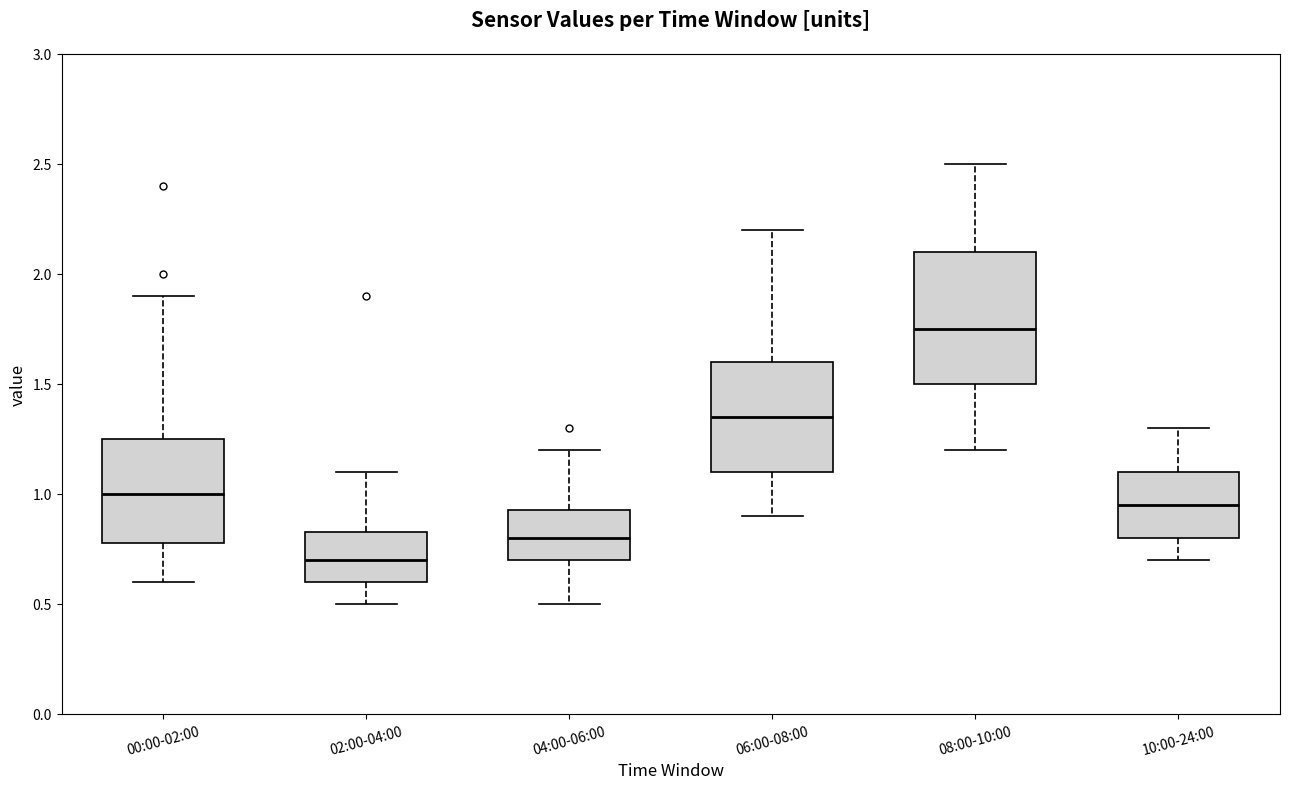

Reading left to right, read every box against the y-axis: the position of its median line, the range the box covers, and the ends of its whiskers. The values are not printed on the chart, so give them approximately, as read against the axis.

00:00-02:00: median 1.00, box 0.80 to 1.25, whiskers 0.60 to 1.90
02:00-04:00: median 0.70, box 0.60 to 0.85, whiskers 0.50 to 1.10
04:00-06:00: median 0.80, box 0.70 to 0.95, whiskers 0.50 to 1.20
06:00-08:00: median 1.35, box 1.10 to 1.60, whiskers 0.90 to 2.20
08:00-10:00: median 1.75, box 1.50 to 2.10, whiskers 1.20 to 2.50
10:00-24:00: median 0.95, box 0.80 to 1.10, whiskers 0.70 to 1.30